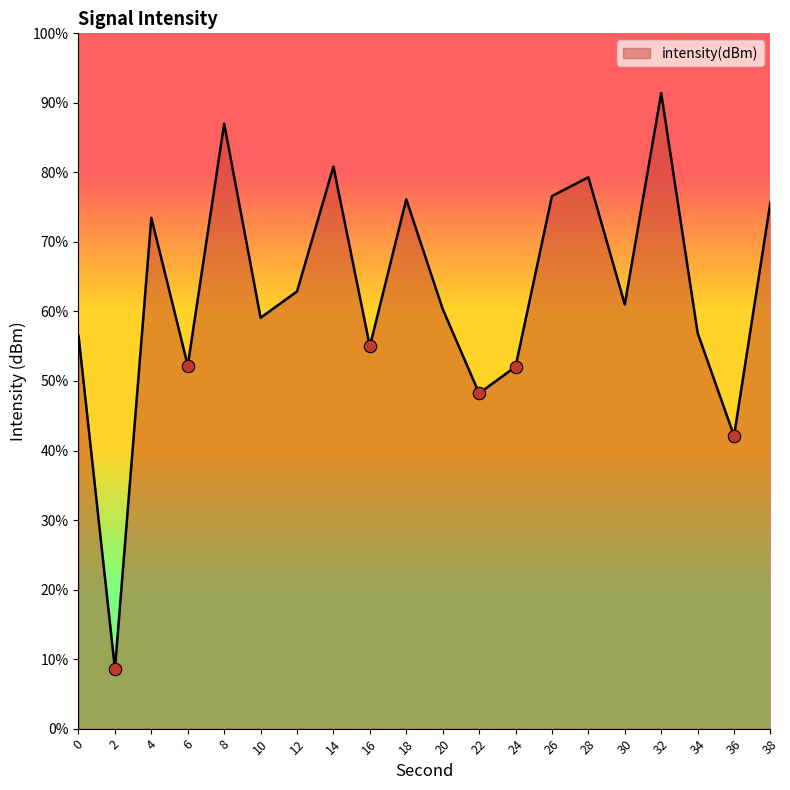

Which has a higher value, 30 or 26?

26